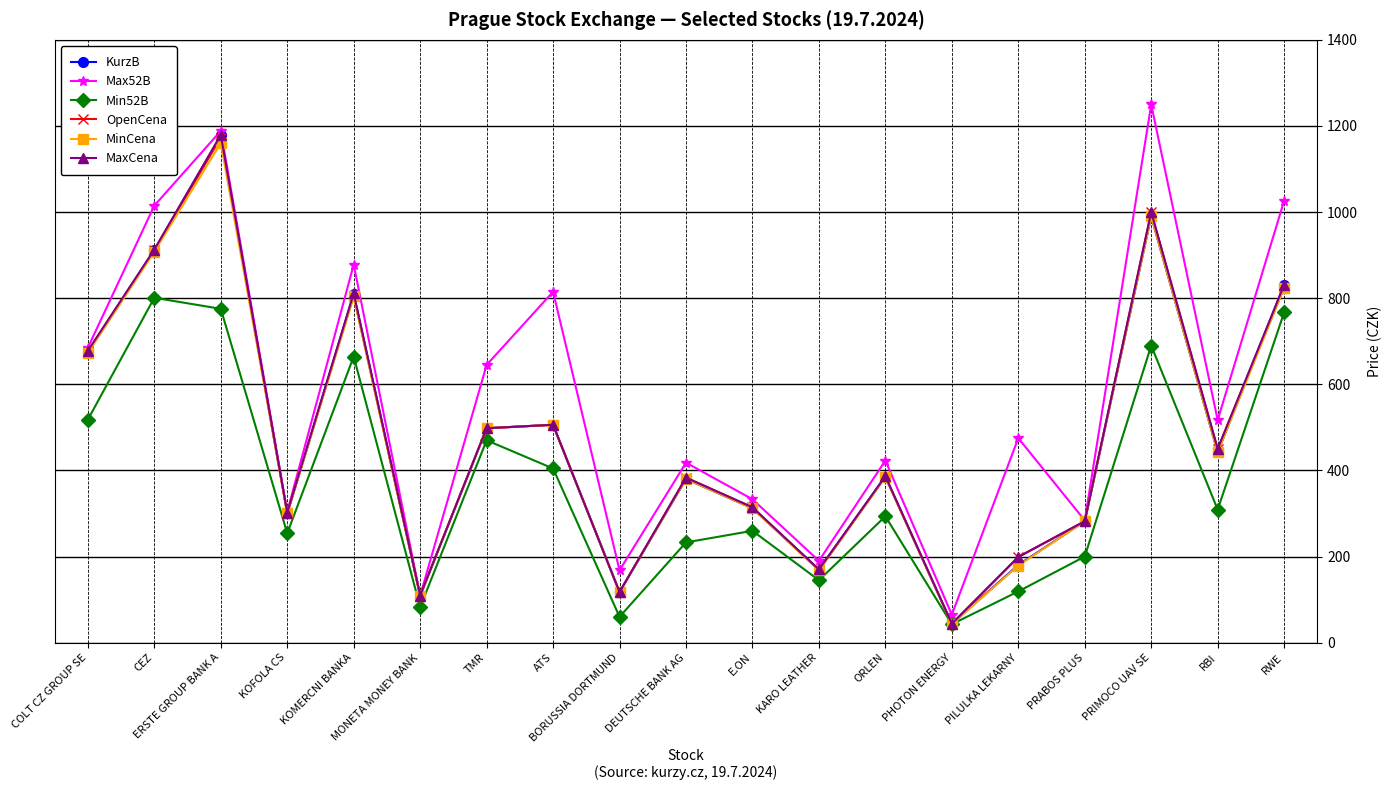

Which series changed the most between PILULKA LEKARNY and RWE?

KurzB